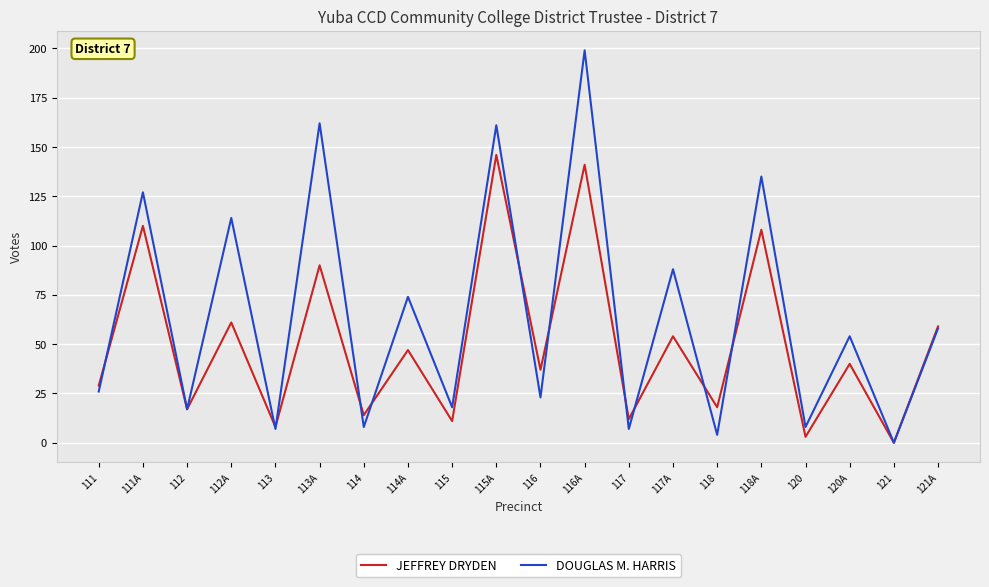

How many interior local peaks does the DOUGLAS M. HARRIS series have?

9